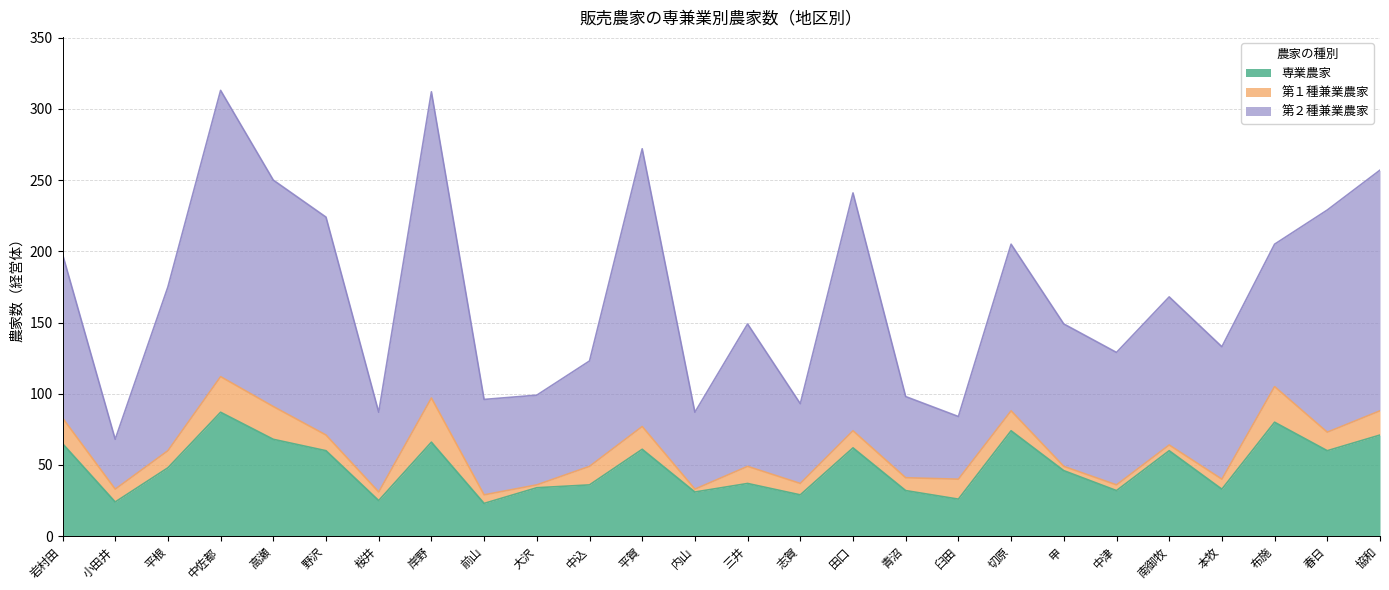

What are all the series names shown in the legend?

専業農家, 第１種兼業農家, 第２種兼業農家